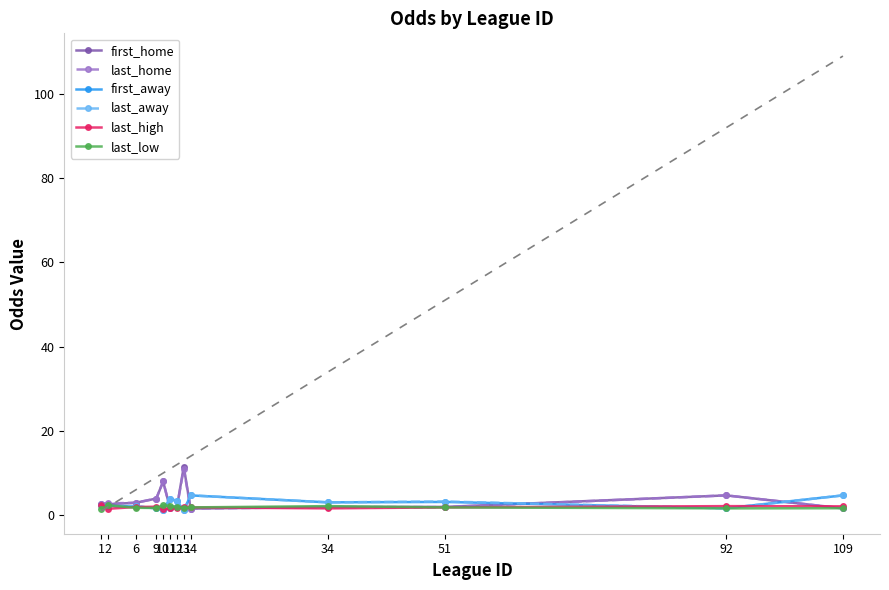

What is the sum of the last_home values at 11 and 51?

3.6